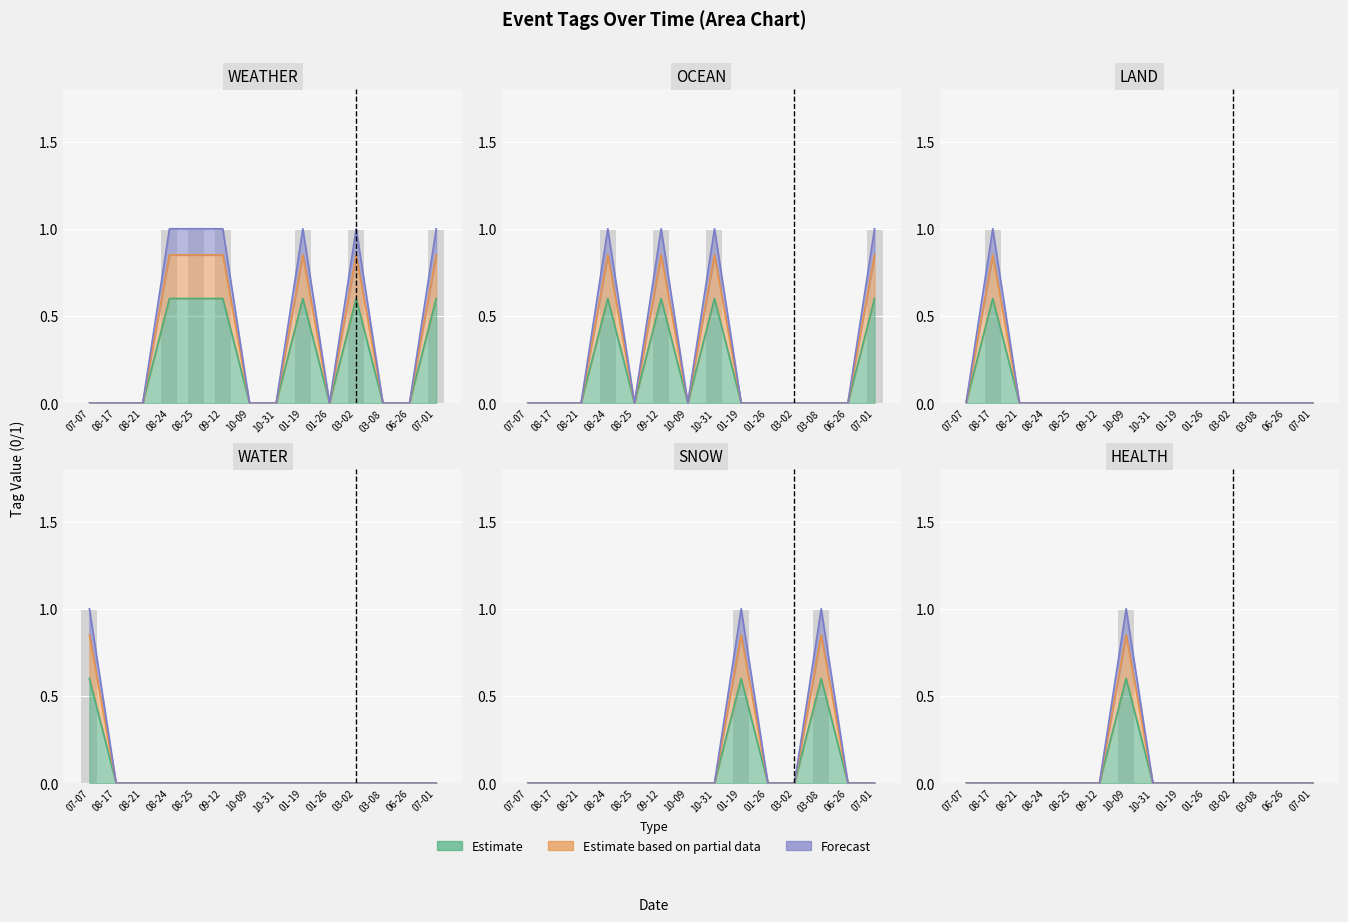

Is the value of WATER at 08-24 greater than the value of LAND at 08-24?

No